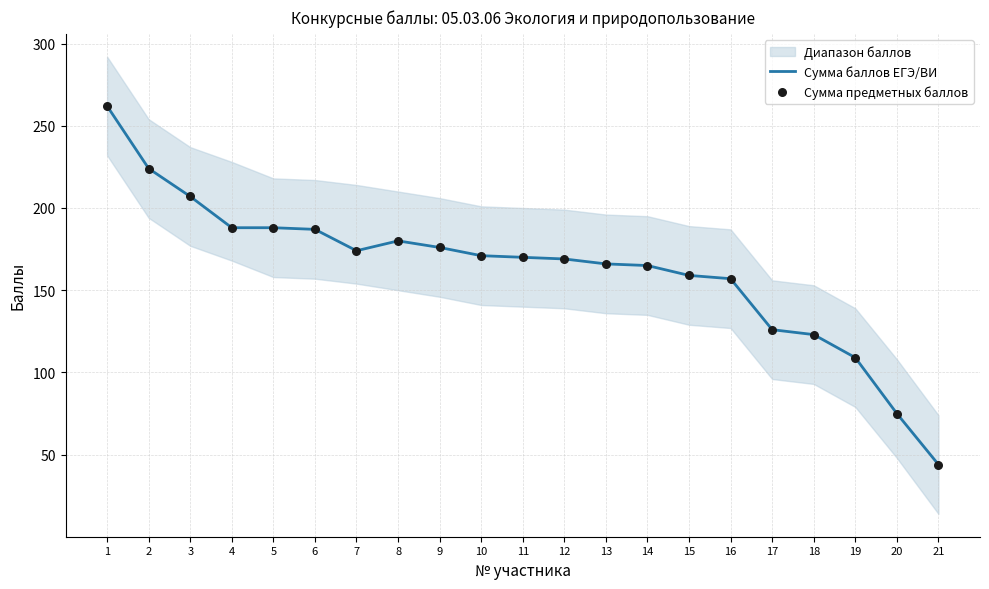

What is the total value across all series at 2?

448